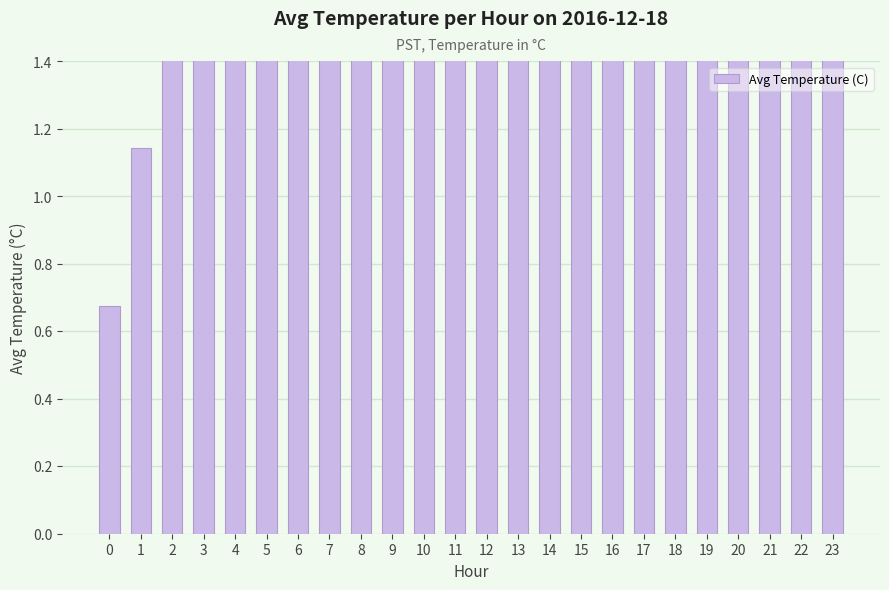

The chart shows a value of 6.4 at 19. True or false?

True